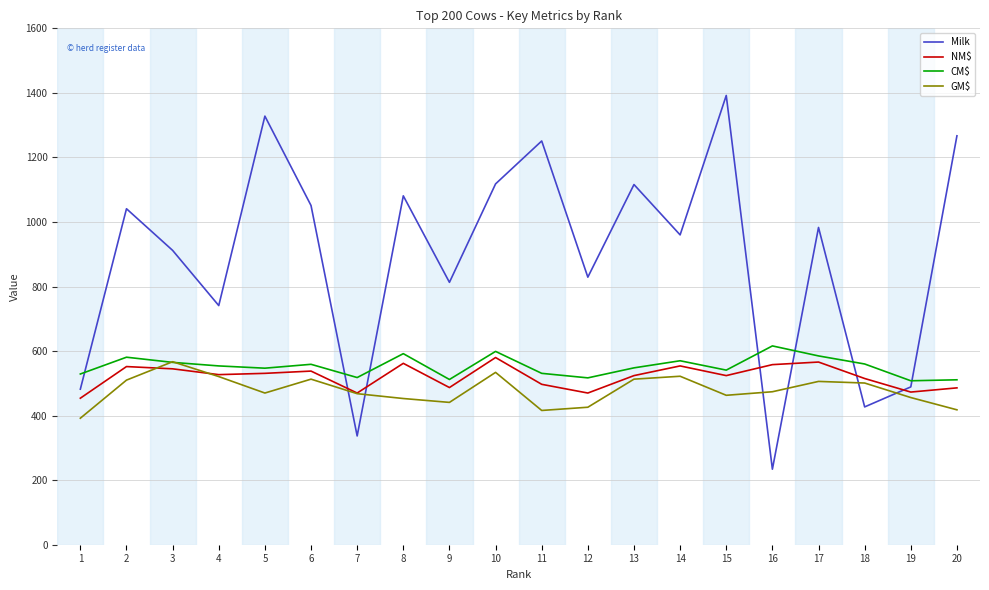

The value of NM$ at 1 is 785. True or false?

False